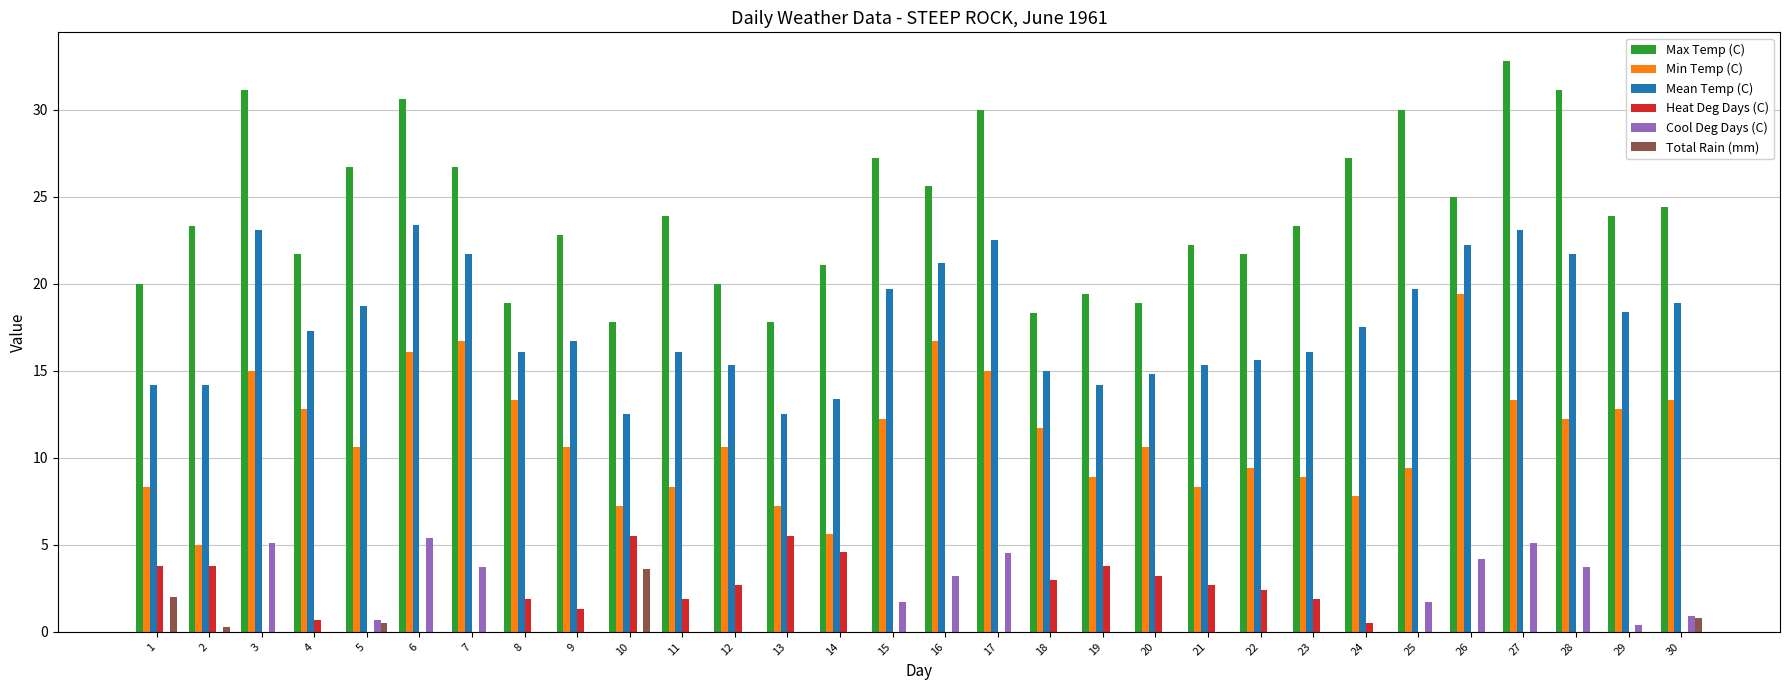

Which series has the largest total across all categories?

Max Temp (C)